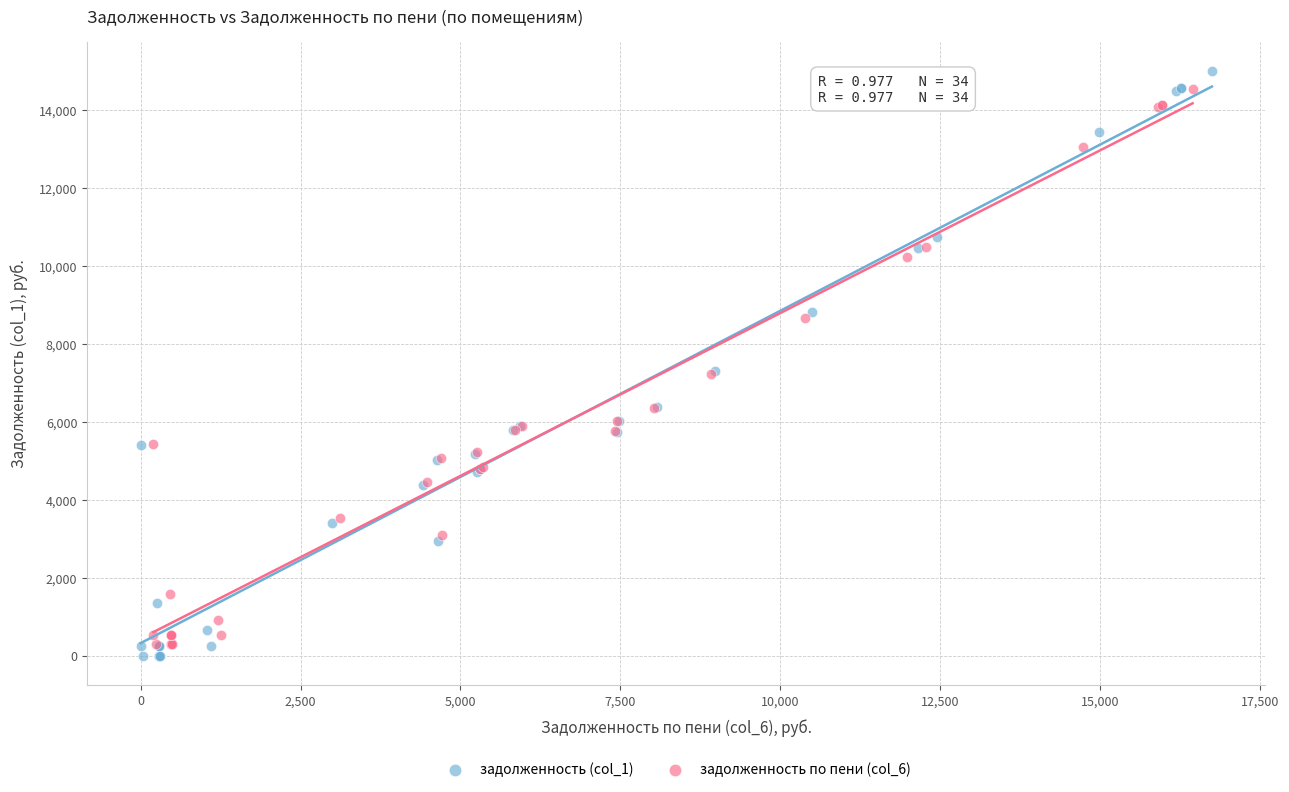

Which series has the largest Y range (max minus min)?

задолженность (col_1)